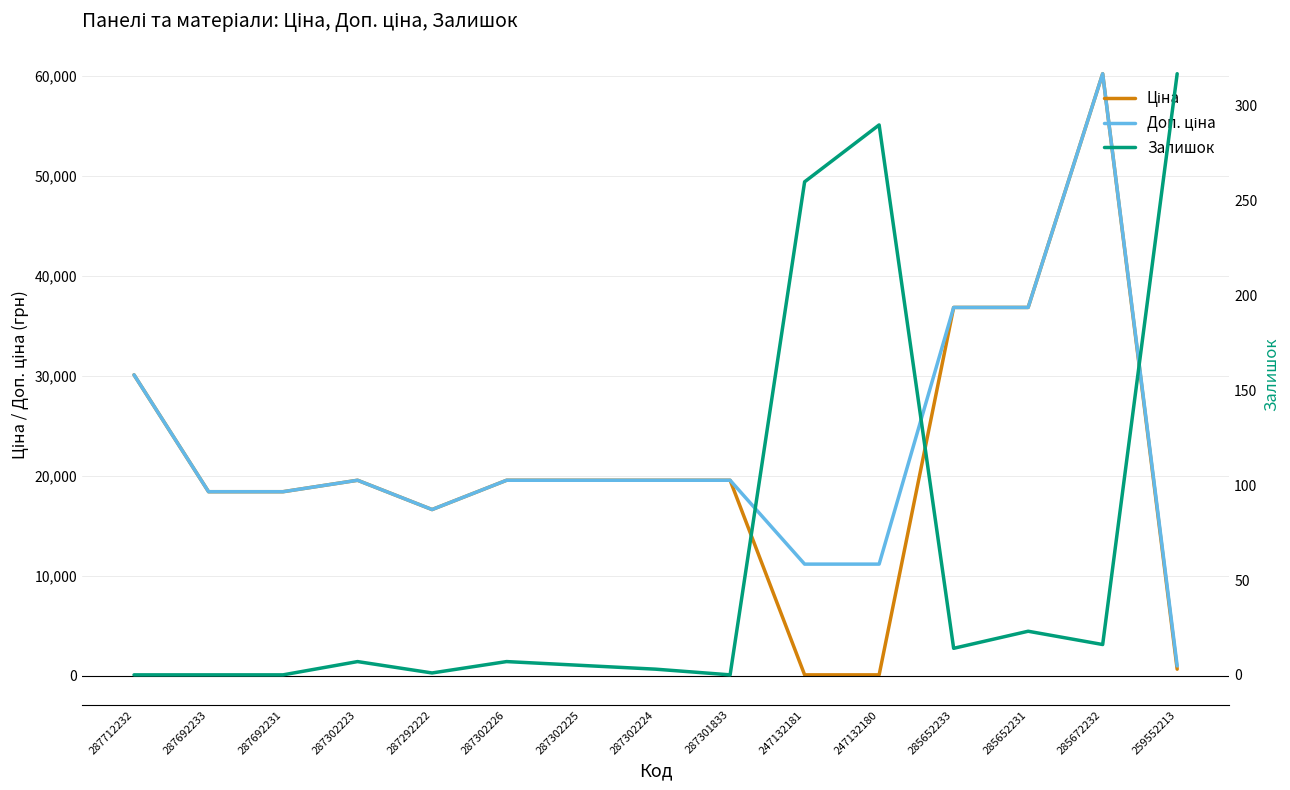

What is the difference between the highest and lowest values at 287292222?

16635.8